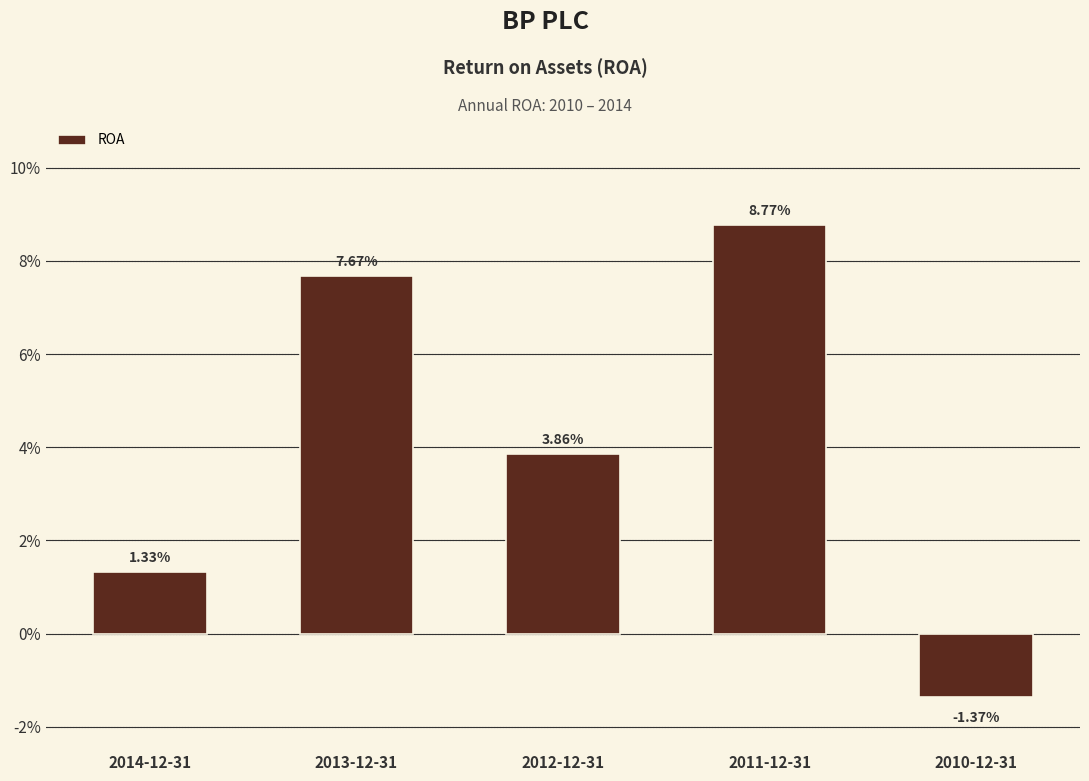

Reading right to left, transcribe all the data shown in this chart.

2010-12-31=-0.0	2011-12-31=0.1	2012-12-31=0.0	2013-12-31=0.1	2014-12-31=0.0